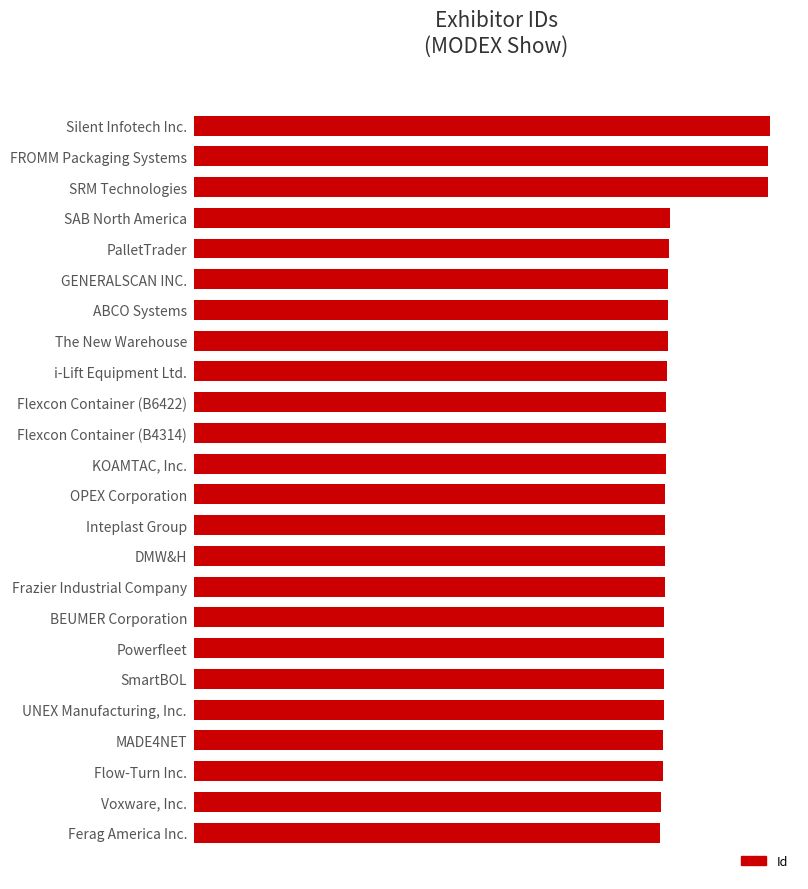

Does the chart contain any negative values?

No